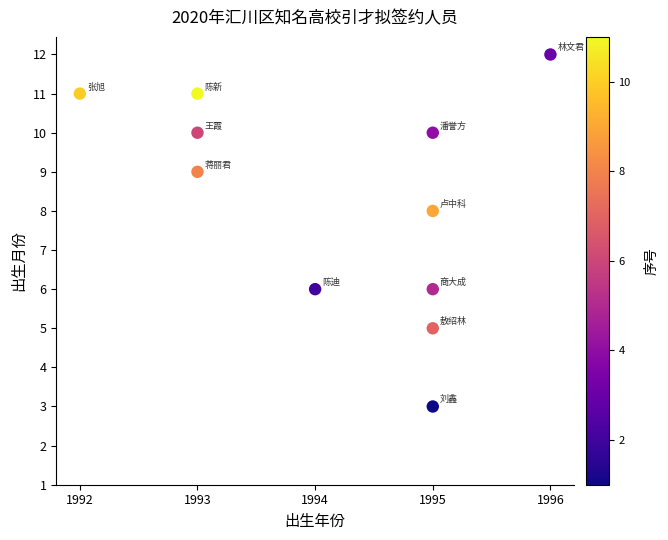

What is the average X value?

1994